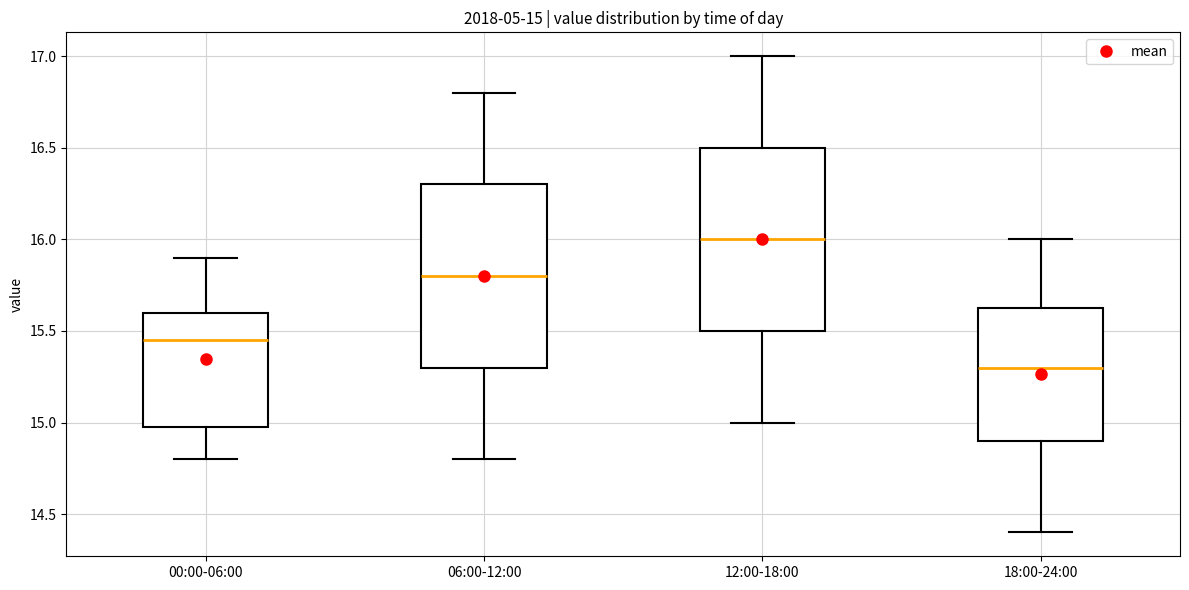

Which box's median line is the highest?

12:00-18:00